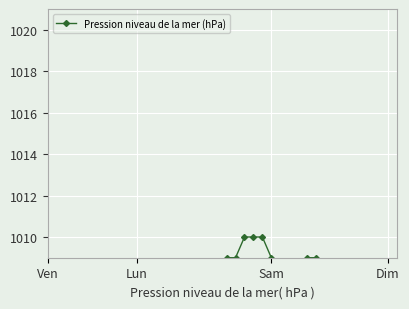

At which category does the chart reach its minimum across all series?

15